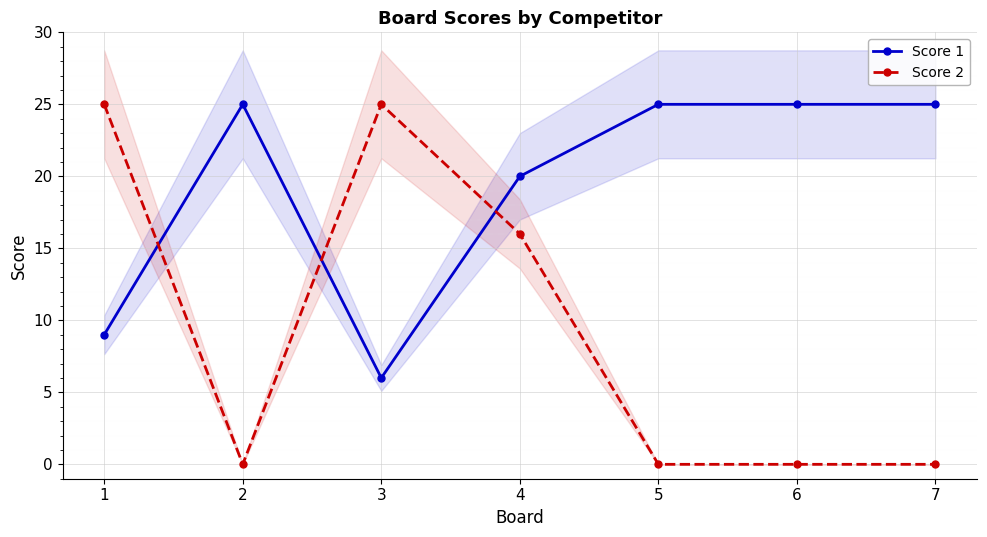

In Score 2, how many points are lower than both neighbors (excluding endpoints)?

1